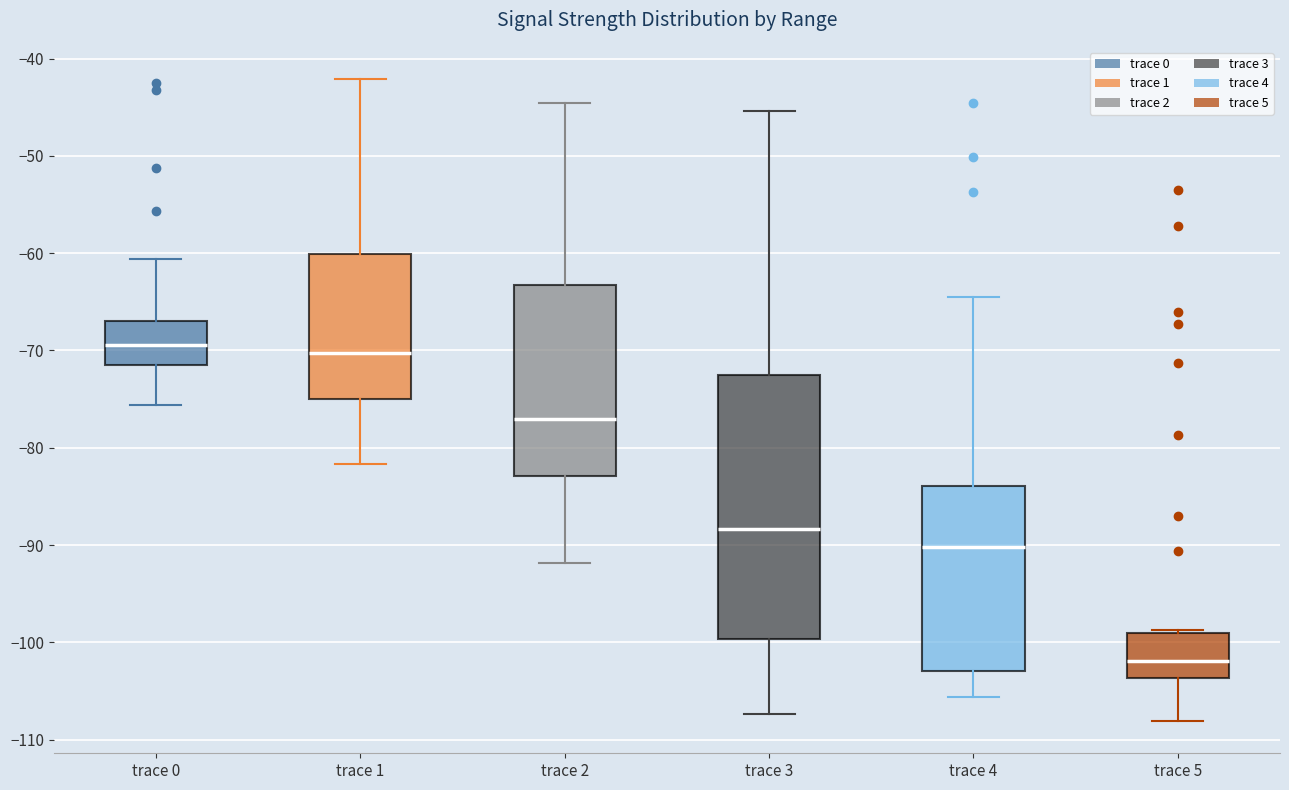

Which box is the tallest, from its lower edge to its upper edge?

trace 3